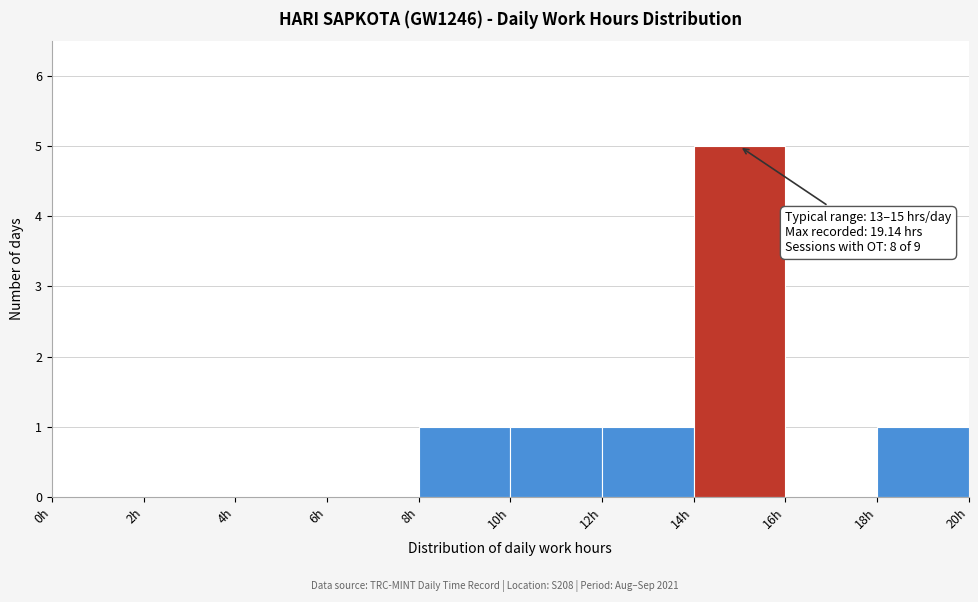

Over which range of the x-axis is the bar tallest?

14 to 16